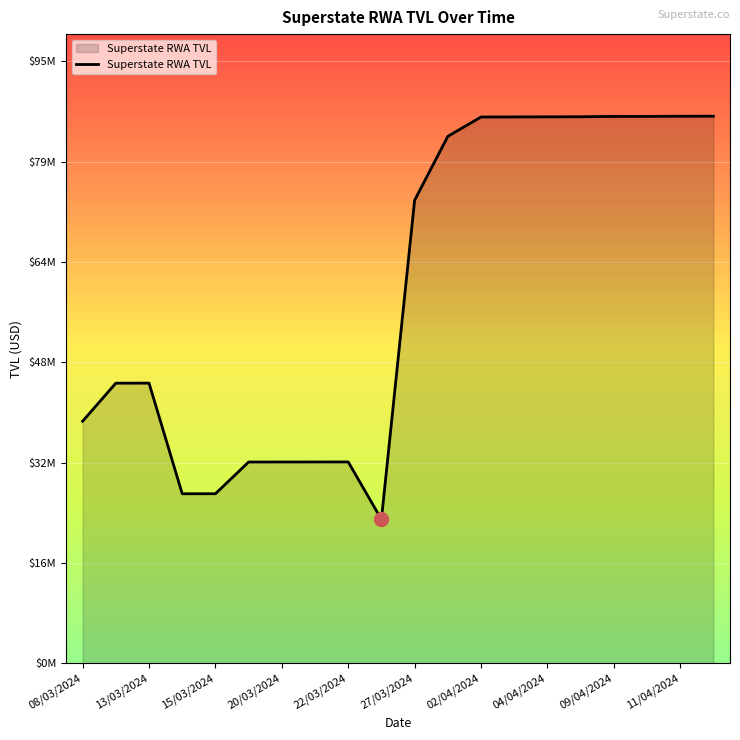

Where is the data nearest to the value 54712265?

13/03/2024